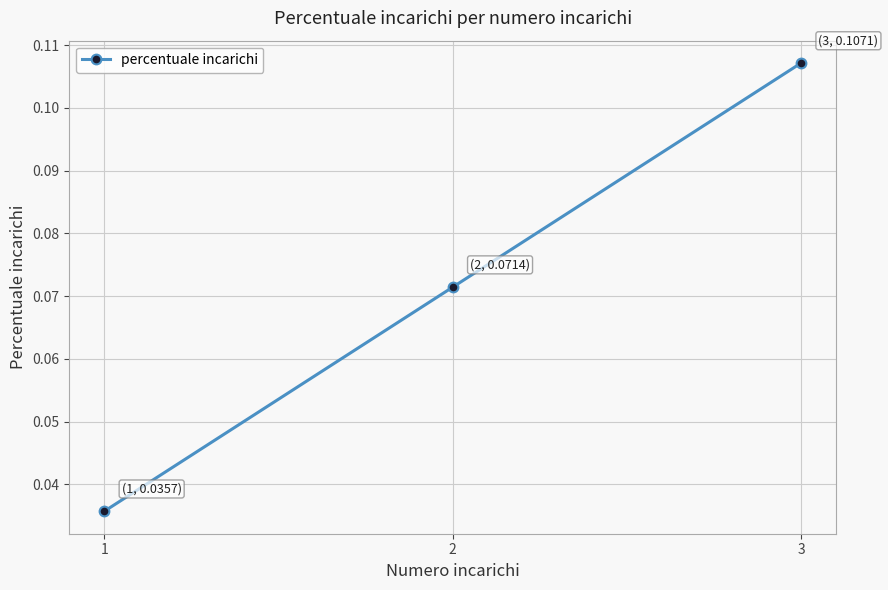

List the labels in order of value, largest first.

3, 2, 1